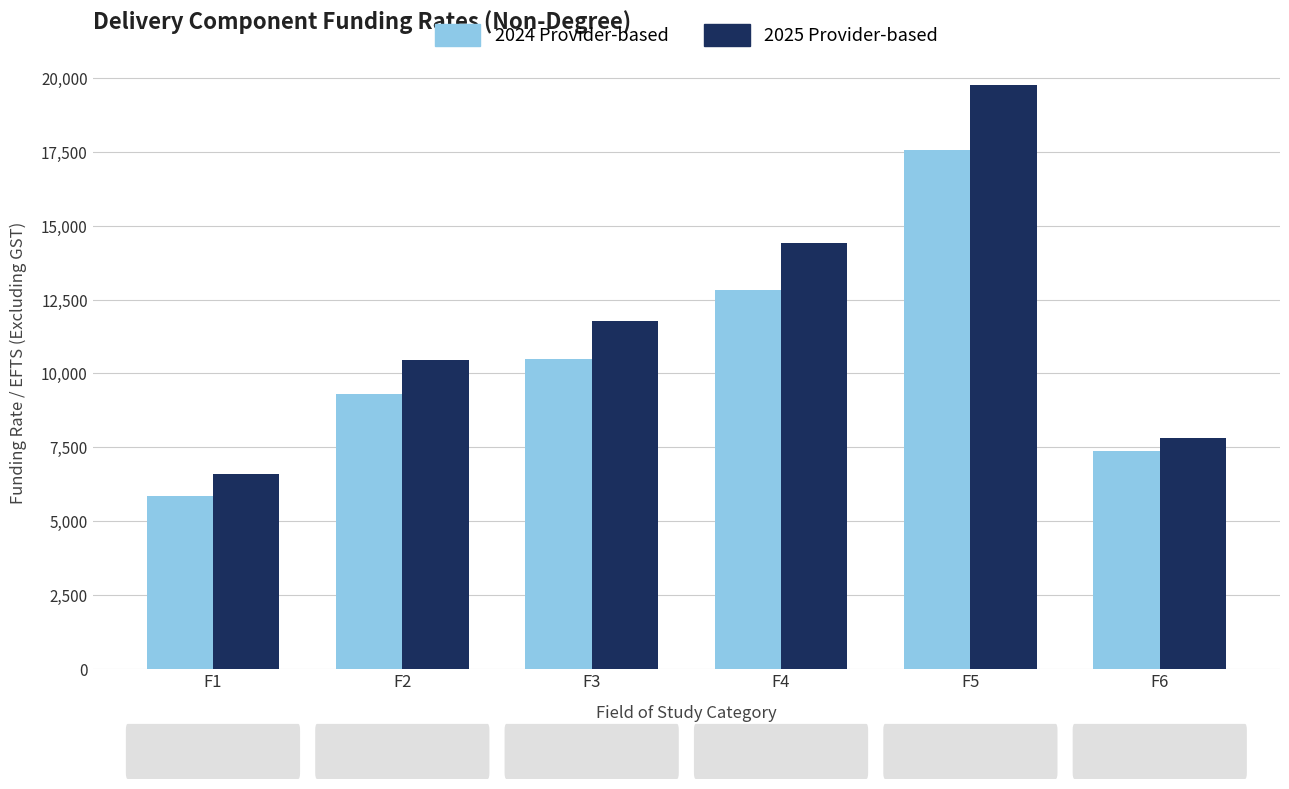

What is the greatest value displayed?

19753